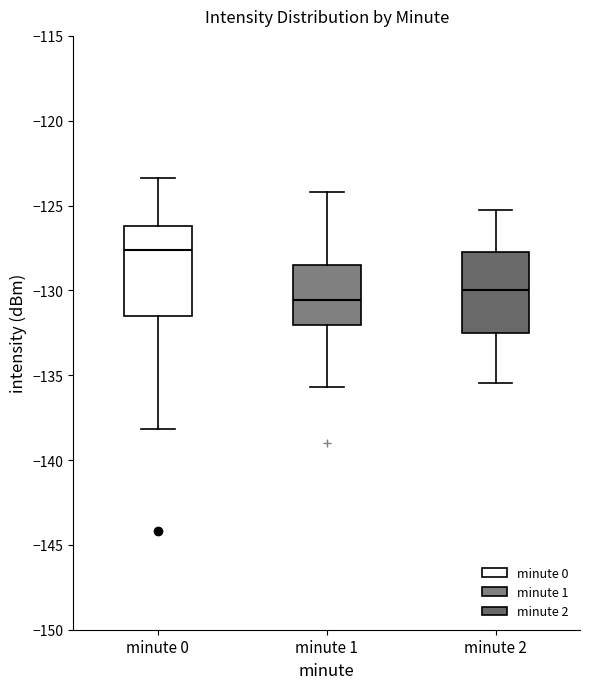

Which box has the highest median line?

minute 0